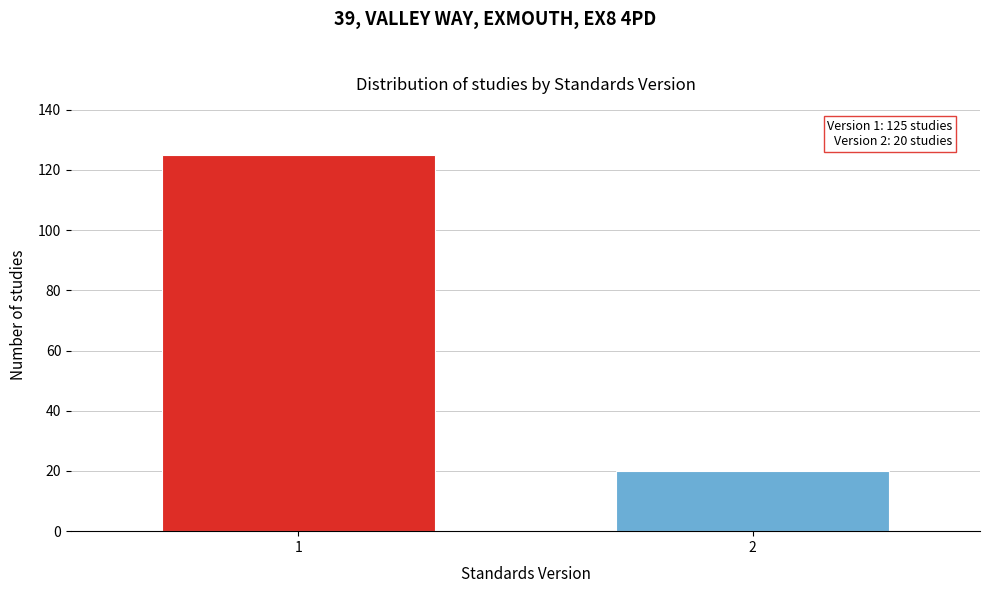

Reading left to right, list all the values displayed in this chart.

125	20